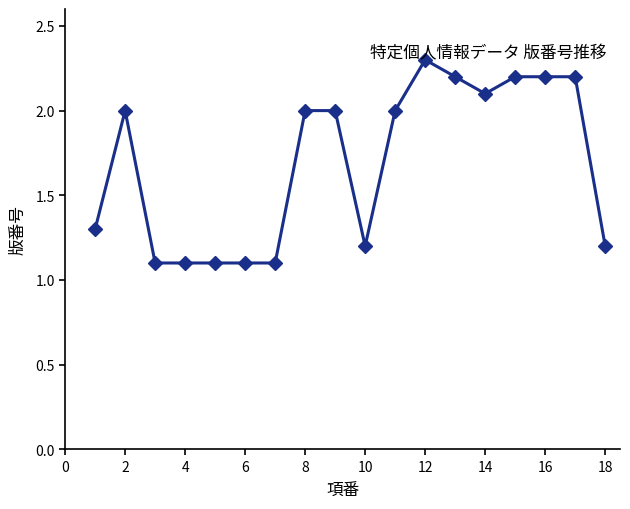

What is the average value?

1.7